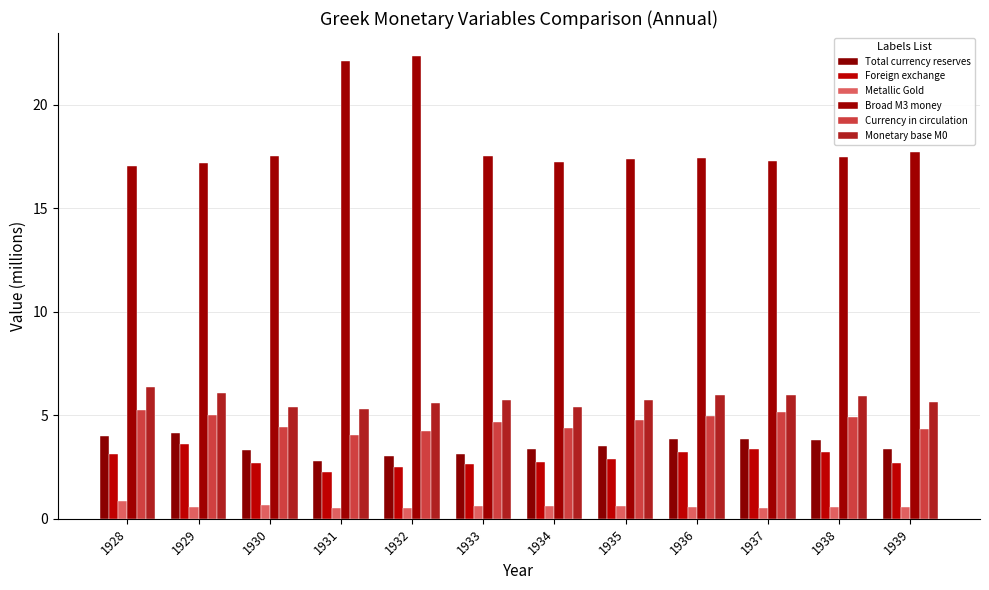

The Broad M3 money series shows 31.8 at 1931. True or false?

False